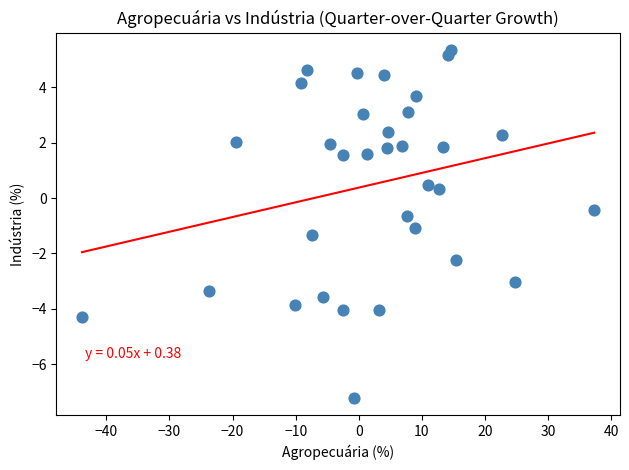

What is the range of Y values (max minus min)?

12.6